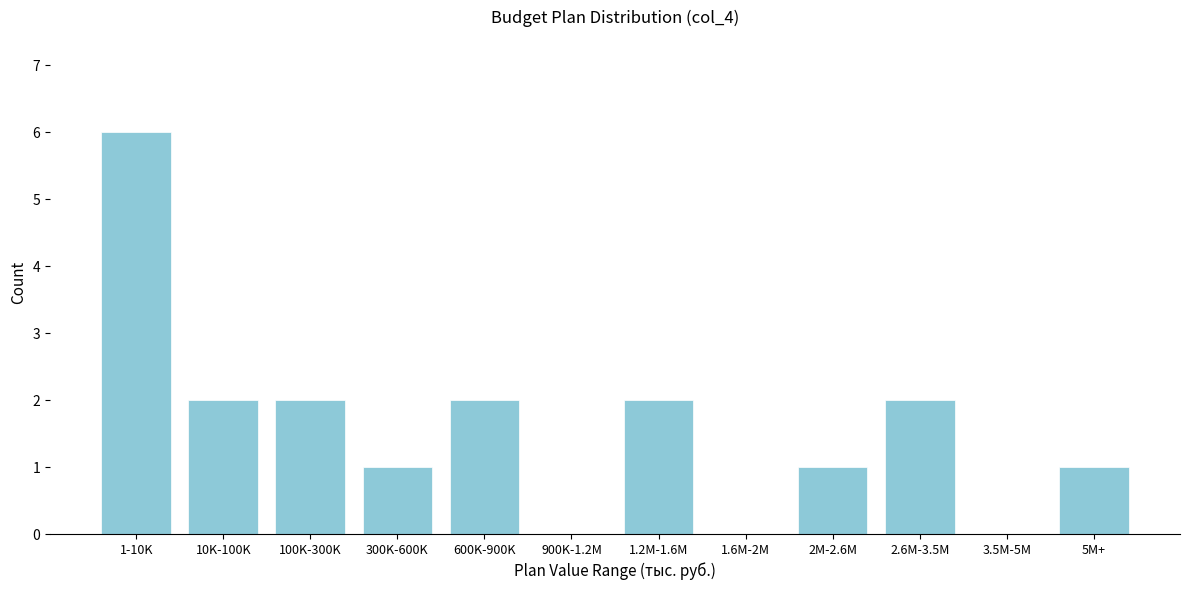

Reading right to left, what are all the values shown in this chart?

5M+=1	3.5M-5M=0	2.6M-3.5M=2	2M-2.6M=1	1.6M-2M=0	1.2M-1.6M=2	900K-1.2M=0	600K-900K=2	300K-600K=1	100K-300K=2	10K-100K=2	1-10K=6